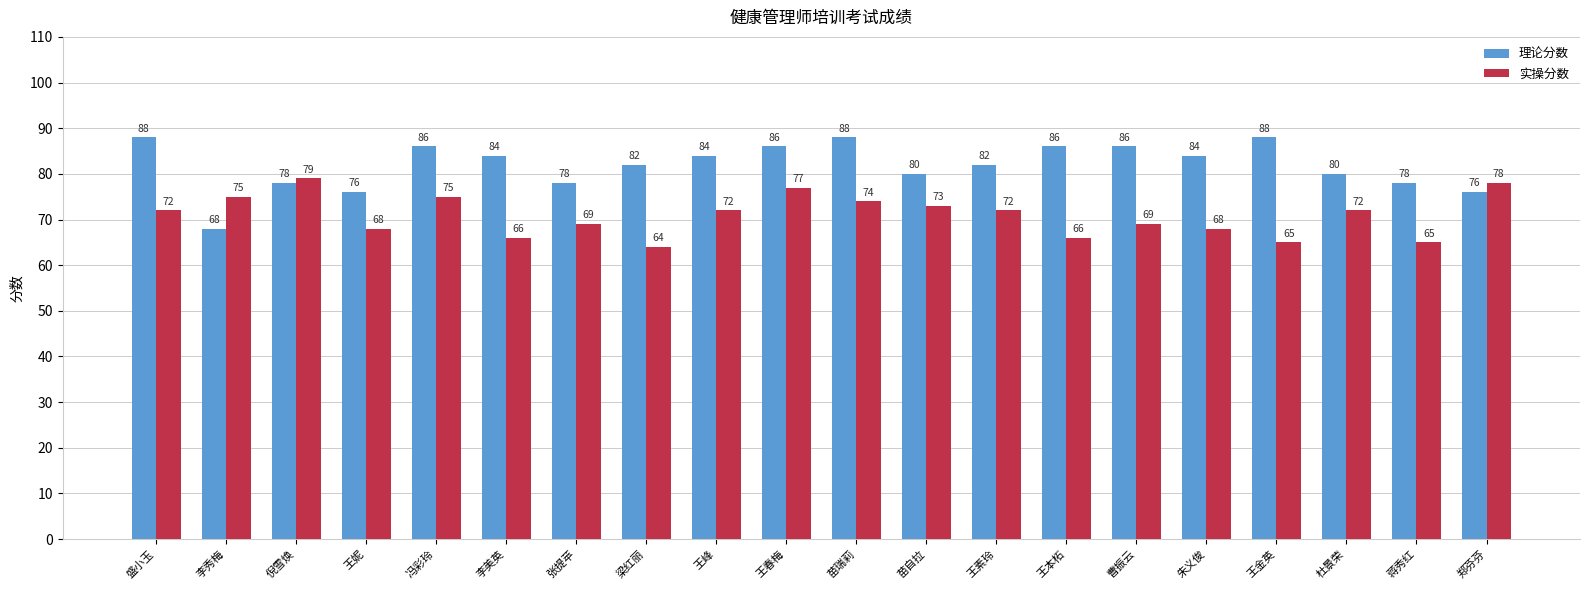

At which label does 实操分数 reach its minimum?

梁红丽